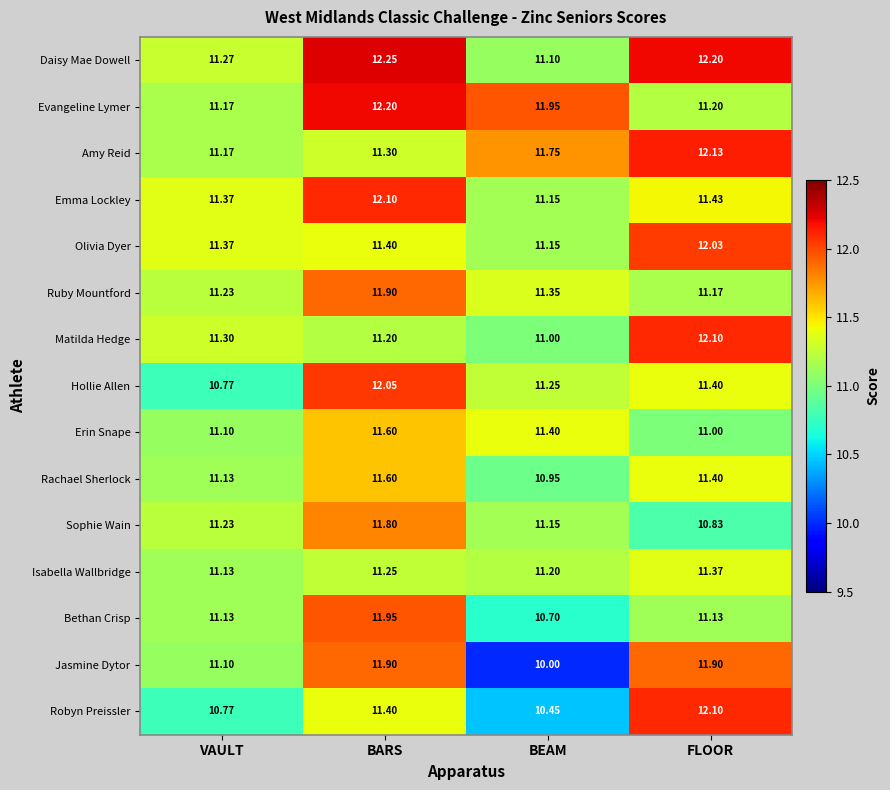

Which category has the highest value in the Isabella Wallbridge series?

FLOOR